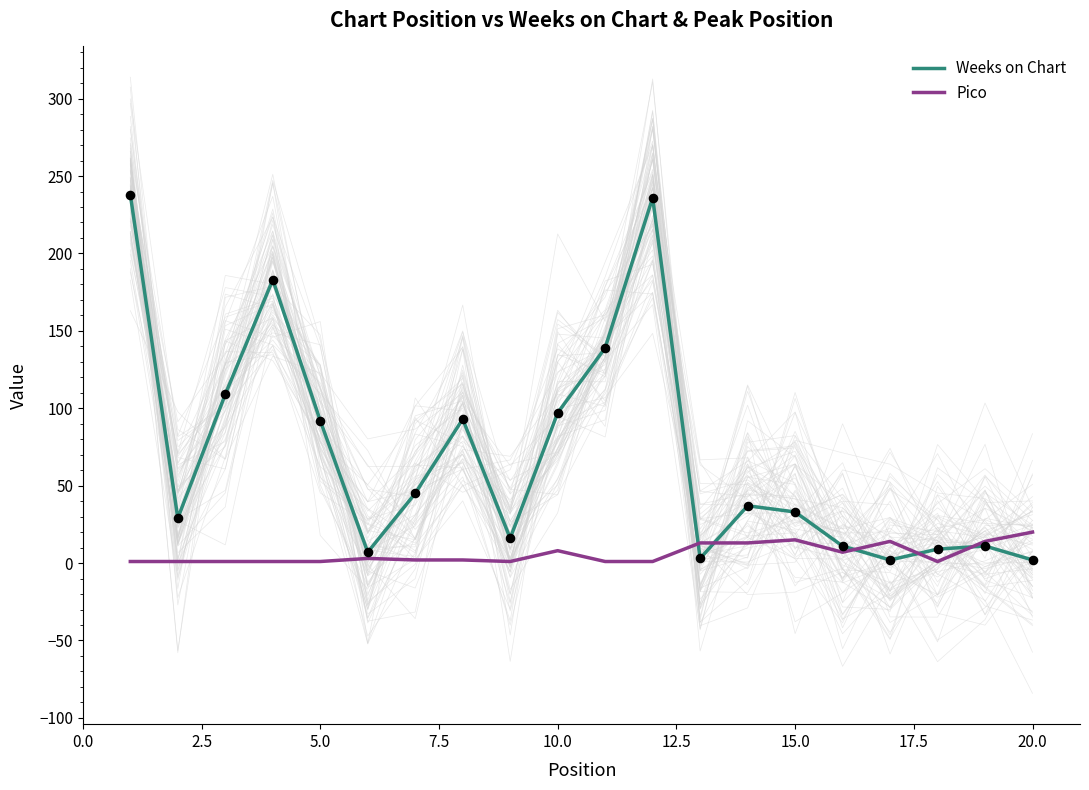

At how many categories does at least one series exceed 159?

3